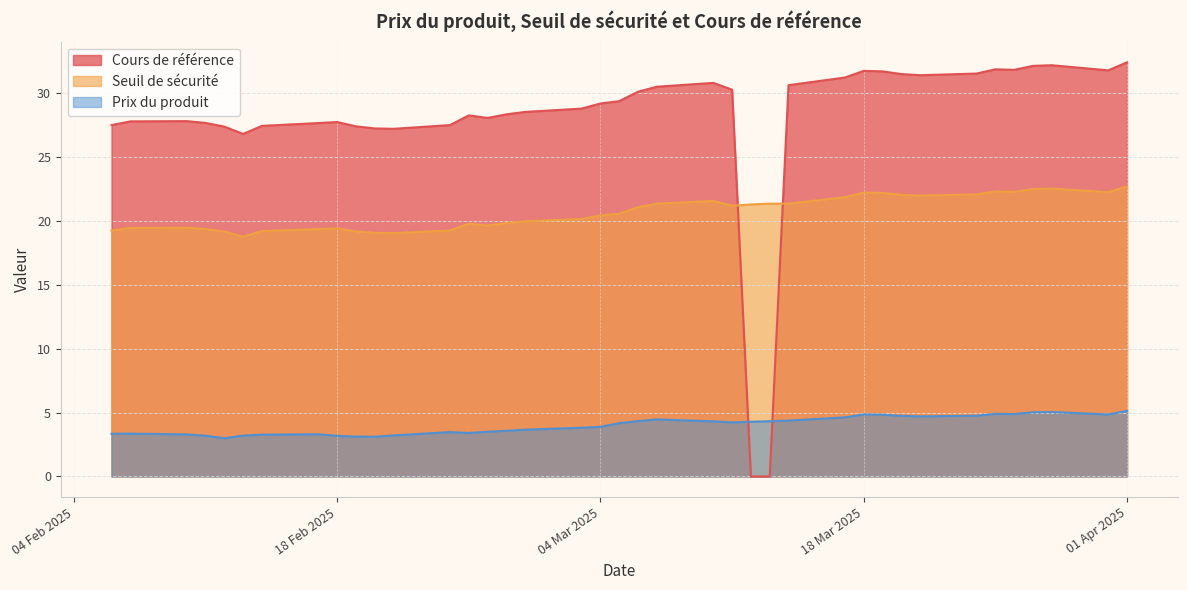

How many data points in Cours de référence are above 28?

24